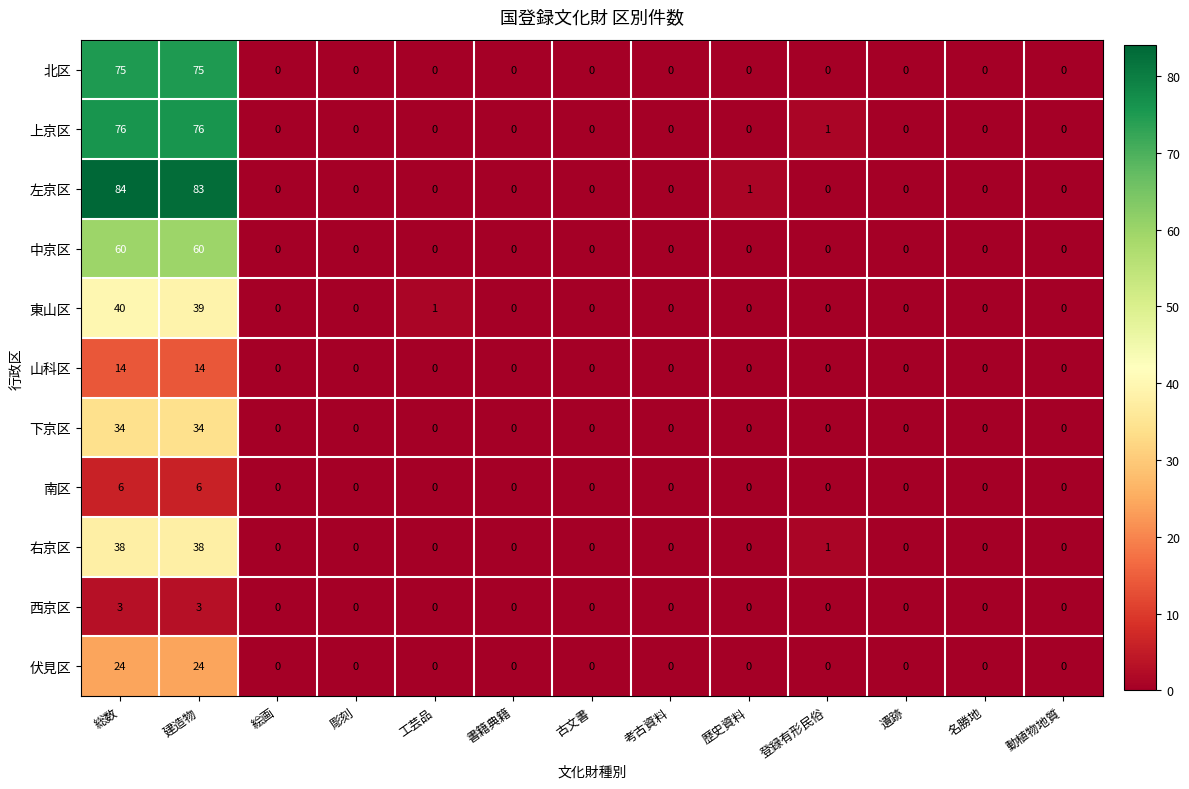

The value of 伏見区 at 古文書 is -12. True or false?

False